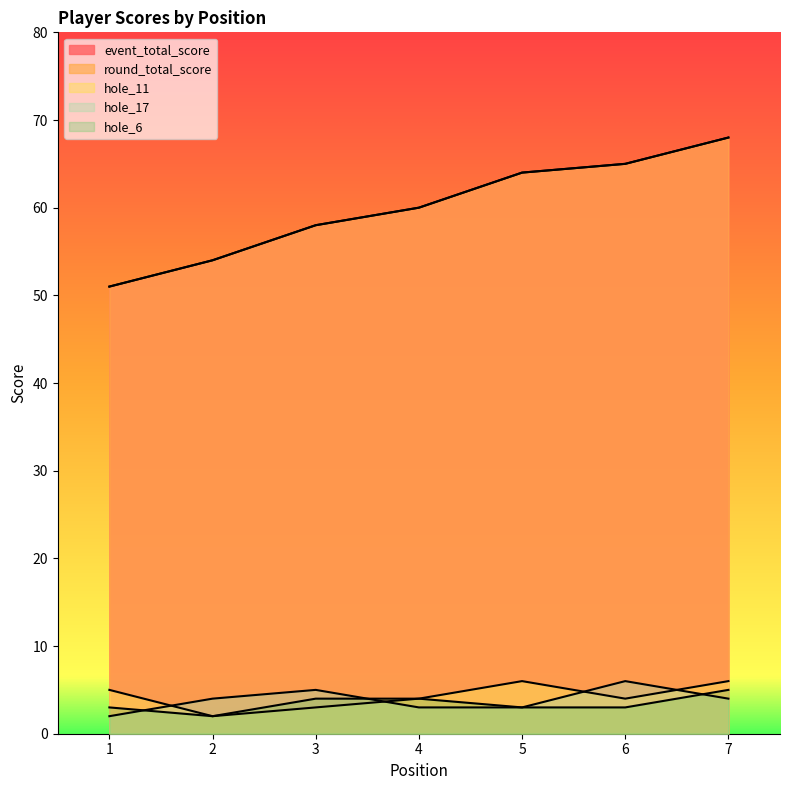

Which series ends up on top after the final intersection of hole_17 and hole_11?

hole_11